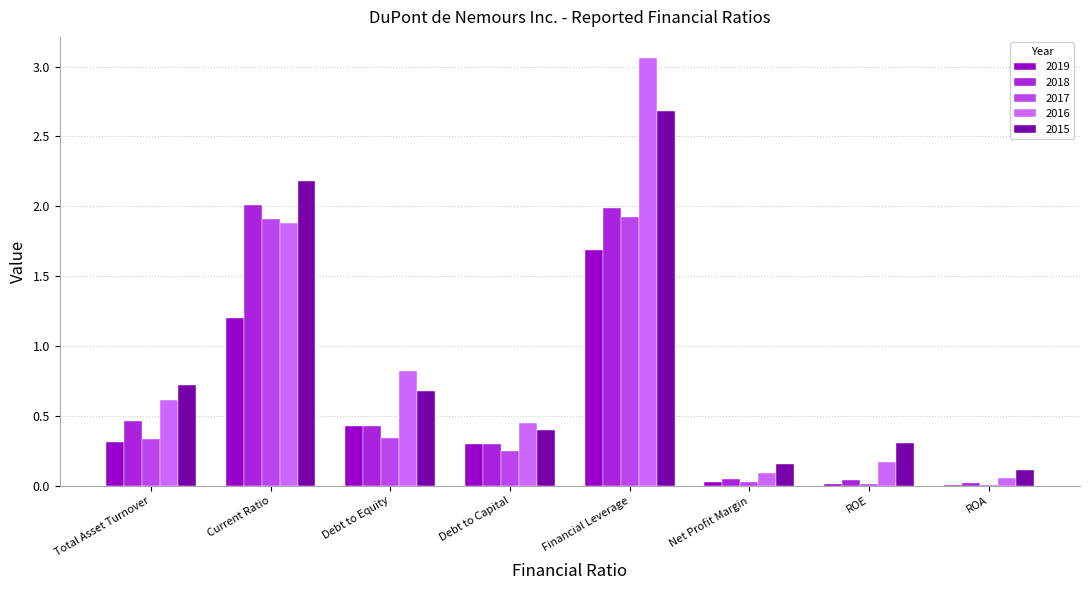

The 2019 series shows 0.0 at ROE. True or false?

True